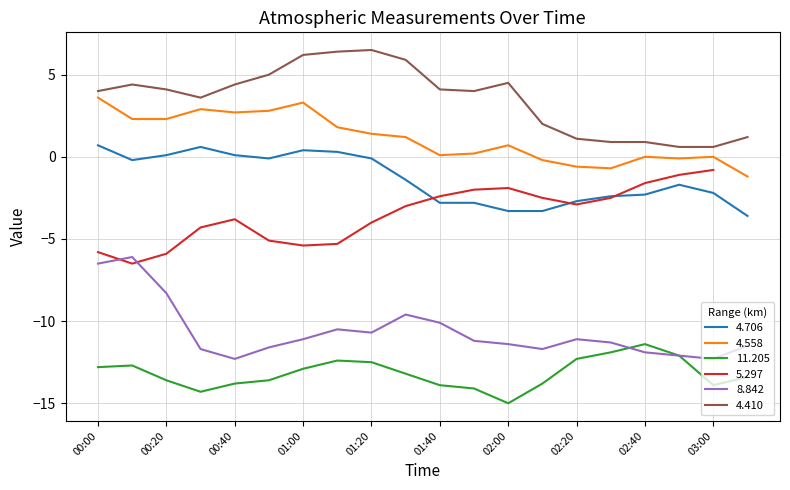

Is the value of 4.558 at 2008/05/01 00:30 greater than the value of 8.842 at 2008/05/01 02:30?

Yes